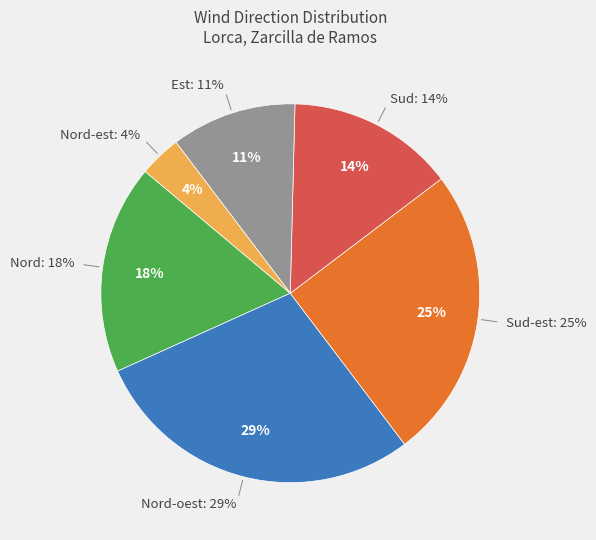

What percentage is the Sud slice, to the nearest percent?

14%